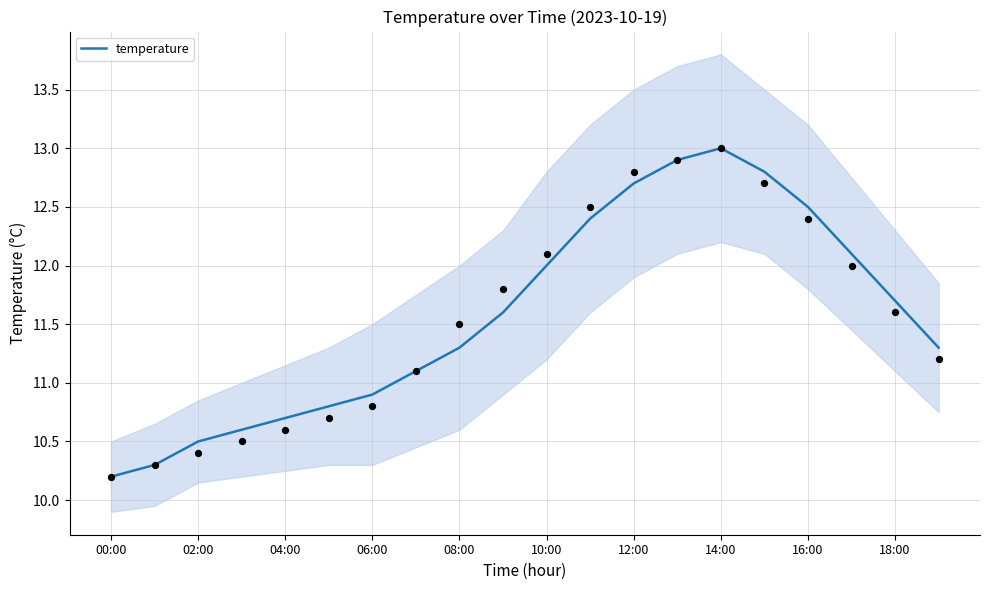

True or false: temperature has a value of 10.5 at 02:00.

True